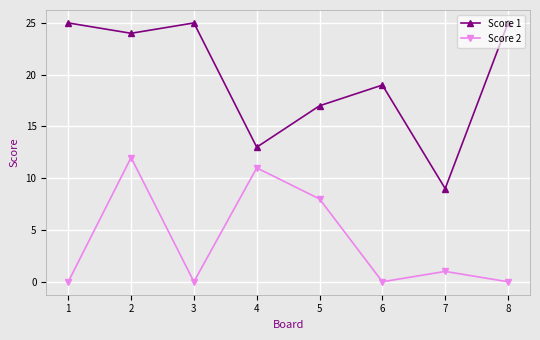

Reading left to right, what are all the values shown in this chart?

Score 1: 25	24	25	13	17	19	9	25
Score 2: 0	12	0	11	8	0	1	0